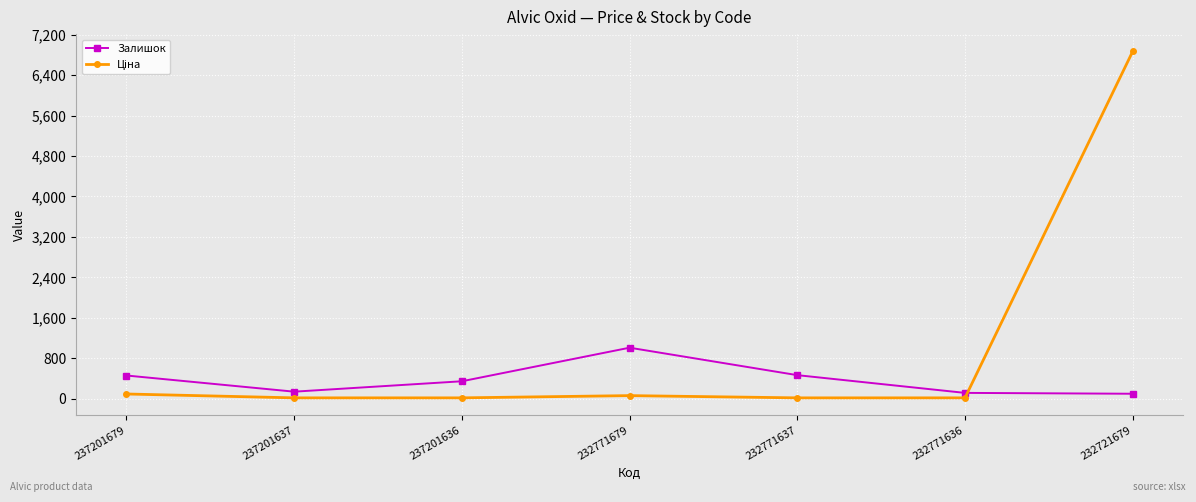

What is the sum of all Залишок values?

2624.0